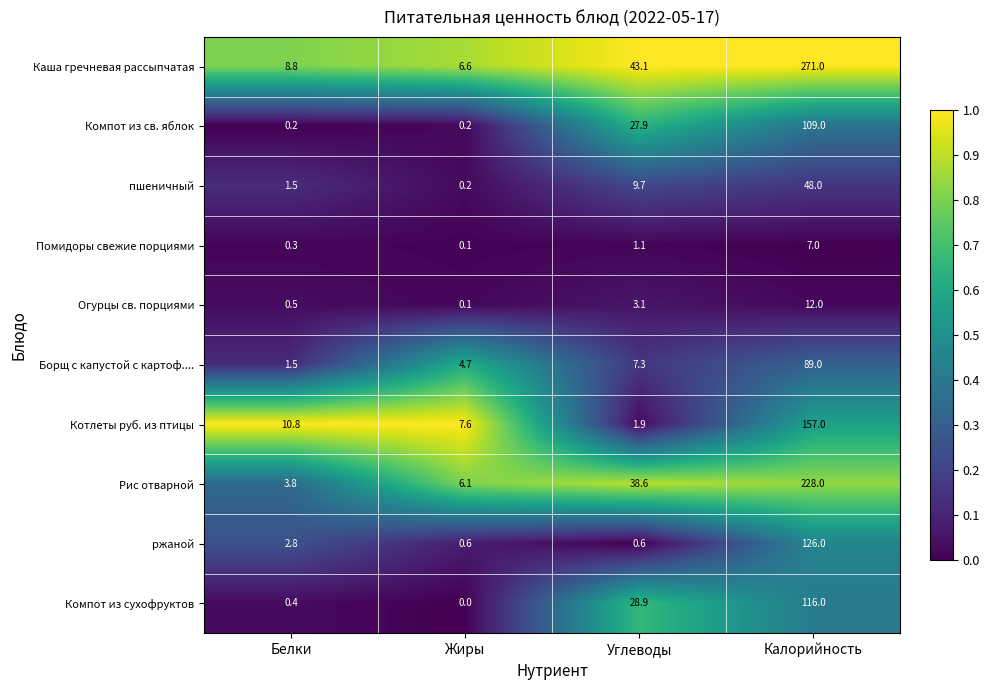

Is it true that Компот из сухофруктов equals 0.0 at Жиры?

True